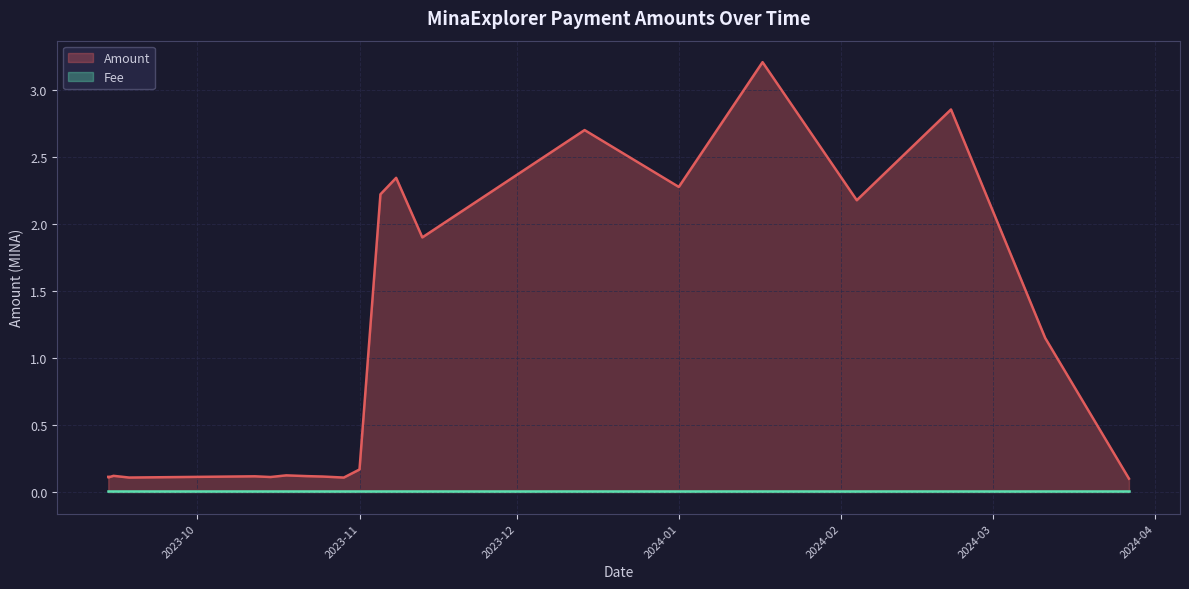

True or false: Amount (line) and Fee (line) cross at least once.

False